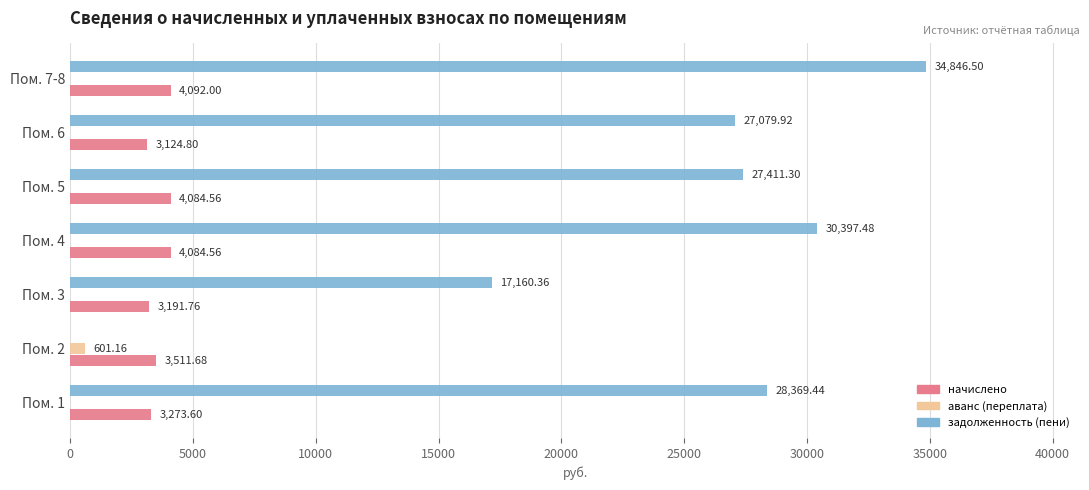

What is the total value across all series at Пом. 6?

30204.7